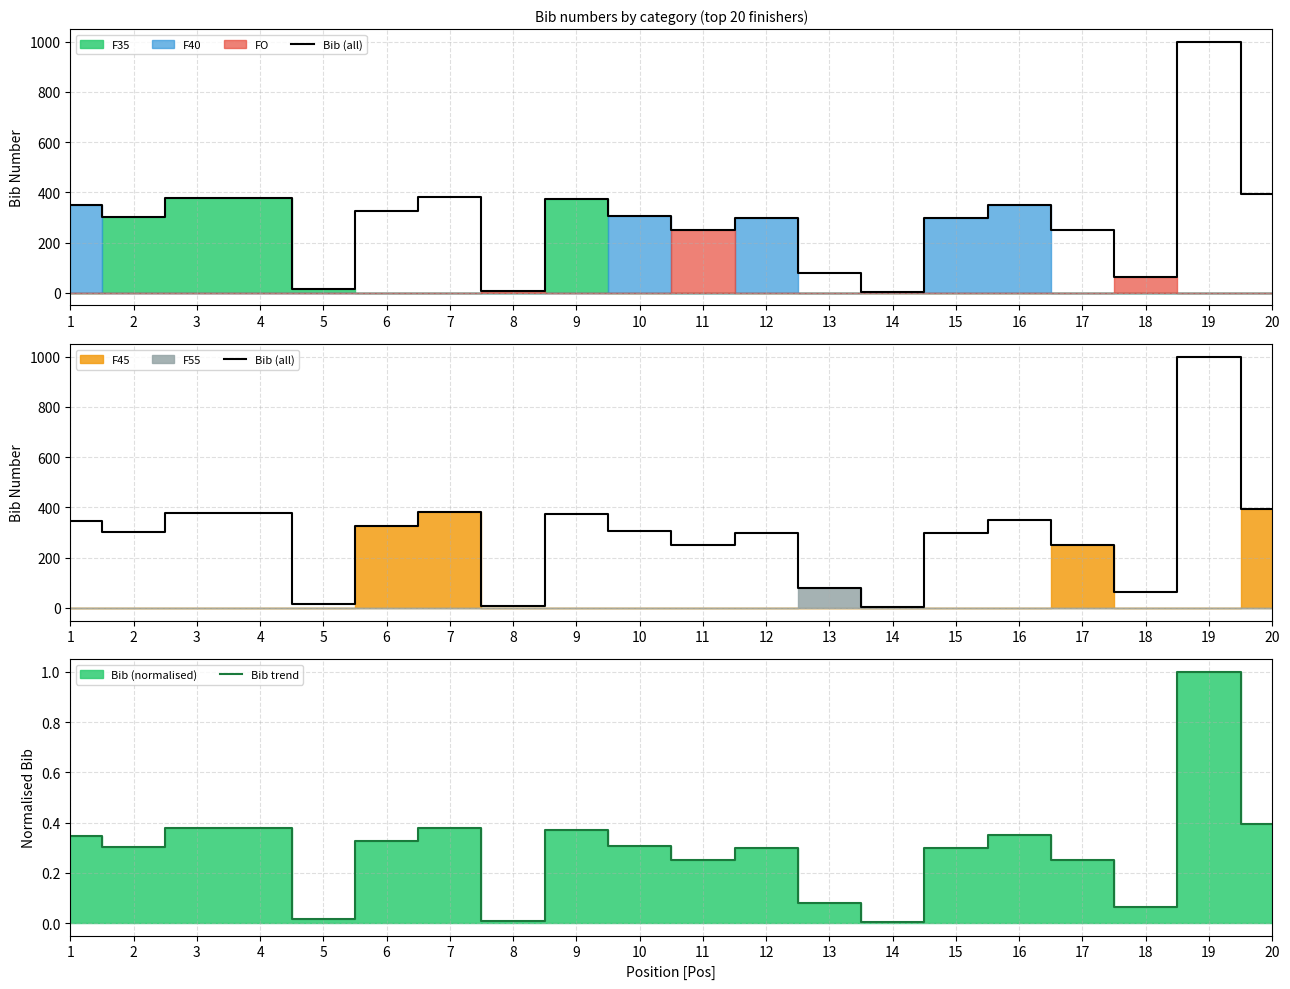

How many data points does each series have?

20